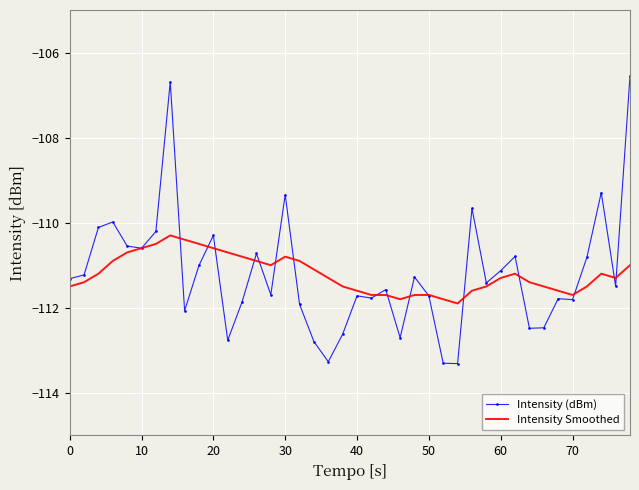

What is the minimum value shown in the chart?

-113.3